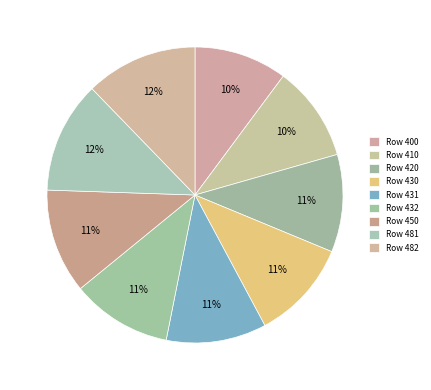

How many segments does this pie chart have?

9